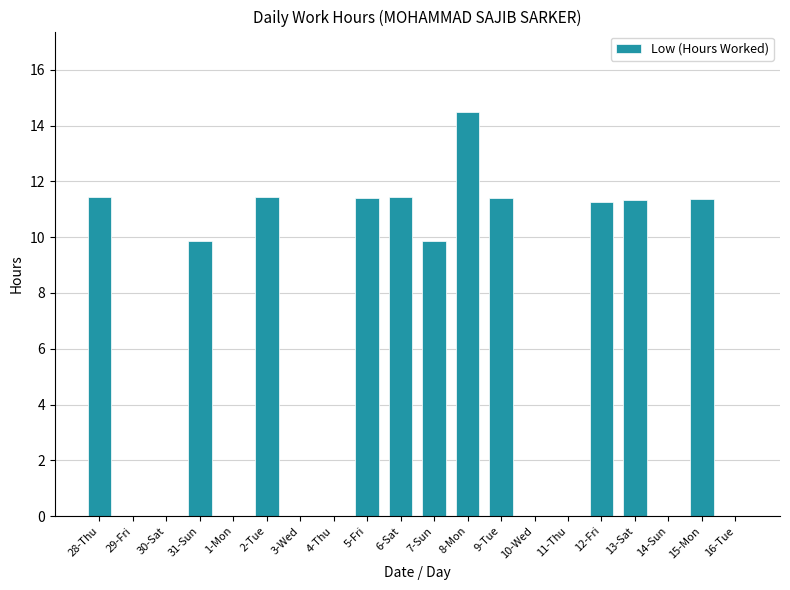

What is the change in value from 1-Mon to 9-Tue?

+11.4